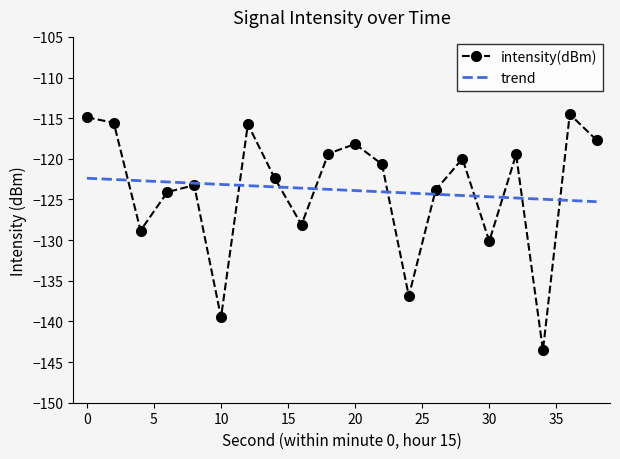

What is the sum of the values at 32 and 10?

-259.0